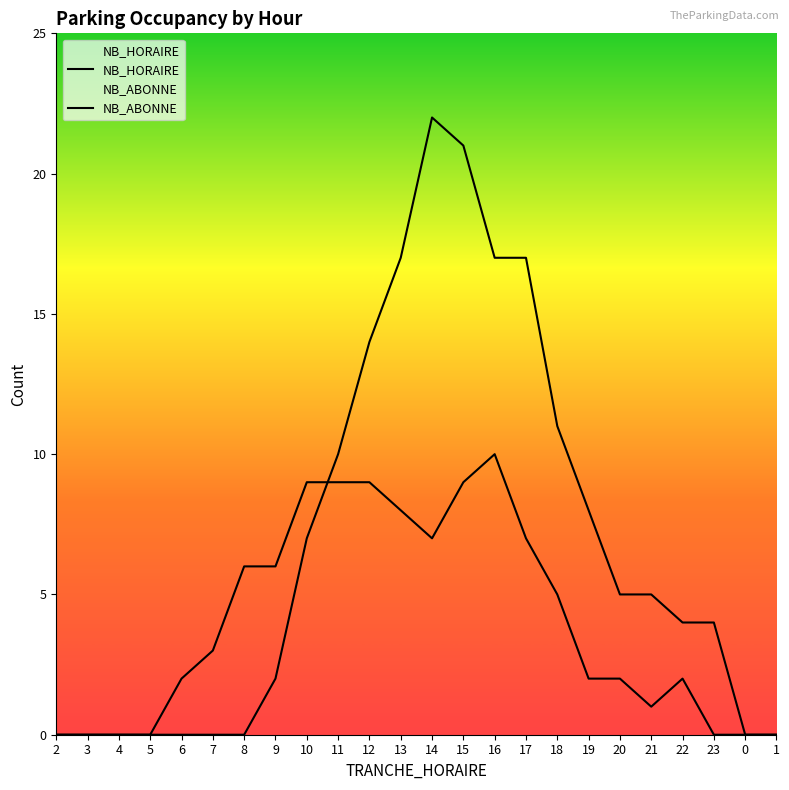

List the series in order of their peak value, lowest first.

NB_ABONNE, NB_HORAIRE